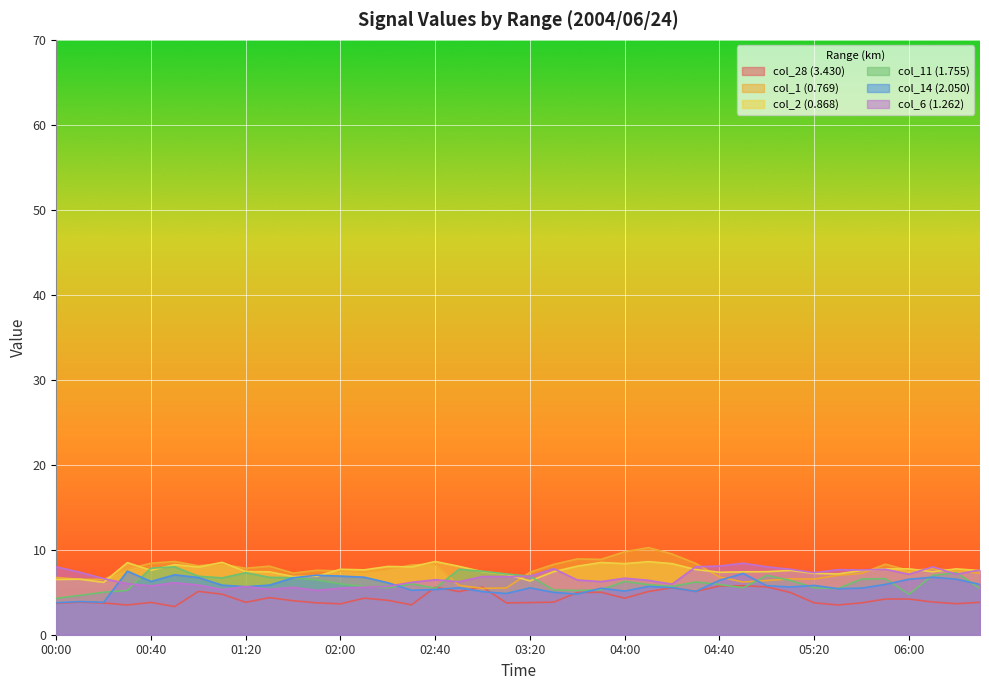

Reading left to right, list all the values displayed in this chart.

col_28 (3.430): 00:00=3.7	00:10=3.8	00:20=3.7	00:30=3.5	00:40=3.8	00:50=3.3	01:00=5.1	01:10=4.8	01:20=3.8	01:30=4.4	01:40=4.0	01:50=3.8	02:00=3.6	02:10=4.3	02:20=4.0	02:30=3.5	02:40=5.6	02:50=5.1	03:00=5.6	03:10=3.8	03:20=3.8	03:30=3.8	03:40=5.0	03:50=5.0	04:00=4.3	04:10=5.1	04:20=5.5	04:30=5.1	04:40=5.7	04:50=5.8	05:00=5.6	05:10=5.0	05:20=3.8	05:30=3.5	05:40=3.8	05:50=4.2	06:00=4.2	06:10=3.9	06:20=3.6	06:30=3.8
col_1 (0.769): 00:00=6.7	00:10=6.5	00:20=6.5	00:30=7.7	00:40=8.4	00:50=8.6	01:00=8.1	01:10=8.3	01:20=7.8	01:30=8.1	01:40=7.2	01:50=7.6	02:00=7.5	02:10=7.3	02:20=7.6	02:30=8.2	02:40=8.3	02:50=5.8	03:00=5.5	03:10=5.5	03:20=7.4	03:30=8.3	03:40=8.9	03:50=8.9	04:00=9.8	04:10=10.2	04:20=9.5	04:30=8.4	04:40=6.8	04:50=6.2	05:00=6.4	05:10=6.6	05:20=6.5	05:30=7.0	05:40=7.2	05:50=8.3	06:00=7.6	06:10=7.8	06:20=7.6	06:30=7.2
col_2 (0.868): 00:00=6.5	00:10=6.5	00:20=6.2	00:30=8.5	00:40=7.6	00:50=8.2	01:00=8.0	01:10=8.5	01:20=7.4	01:30=7.4	01:40=6.9	01:50=6.9	02:00=7.7	02:10=7.6	02:20=8.0	02:30=8.0	02:40=8.6	02:50=8.0	03:00=7.4	03:10=7.1	03:20=6.3	03:30=7.4	03:40=8.1	03:50=8.5	04:00=8.4	04:10=8.6	04:20=8.4	04:30=7.7	04:40=7.4	04:50=7.4	05:00=7.4	05:10=7.6	05:20=7.2	05:30=7.1	05:40=7.5	05:50=7.8	06:00=7.8	06:10=7.4	06:20=7.8	06:30=7.5
col_11 (1.755): 00:00=4.3	00:10=4.6	00:20=5.0	00:30=5.2	00:40=7.8	00:50=8.0	01:00=6.9	01:10=6.7	01:20=7.3	01:30=6.8	01:40=6.7	01:50=6.5	02:00=6.0	02:10=5.7	02:20=5.5	02:30=6.0	02:40=5.5	02:50=7.7	03:00=7.5	03:10=7.1	03:20=6.9	03:30=5.3	03:40=5.2	03:50=5.3	04:00=6.3	04:10=5.9	04:20=5.7	04:30=6.2	04:40=5.9	04:50=5.5	05:00=7.0	05:10=6.4	05:20=5.5	05:30=5.4	05:40=6.5	05:50=6.6	06:00=4.8	06:10=7.0	06:20=7.3	06:30=5.4
col_14 (2.050): 00:00=3.8	00:10=3.9	00:20=3.8	00:30=7.5	00:40=6.3	00:50=7.0	01:00=6.7	01:10=5.8	01:20=5.6	01:30=5.8	01:40=6.7	01:50=7.0	02:00=6.9	02:10=6.8	02:20=6.1	02:30=5.2	02:40=5.3	02:50=5.5	03:00=5.1	03:10=4.9	03:20=5.5	03:30=5.0	03:40=4.8	03:50=5.5	04:00=5.1	04:10=5.7	04:20=5.5	04:30=5.1	04:40=6.4	04:50=7.2	05:00=5.8	05:10=5.6	05:20=5.8	05:30=5.4	05:40=5.5	05:50=5.9	06:00=6.5	06:10=6.8	06:20=6.5	06:30=5.9
col_6 (1.262): 00:00=8.0	00:10=7.4	00:20=6.6	00:30=6.0	00:40=5.8	00:50=6.1	01:00=5.9	01:10=5.3	01:20=5.7	01:30=5.3	01:40=5.6	01:50=5.2	02:00=5.5	02:10=5.6	02:20=5.7	02:30=6.2	02:40=6.5	02:50=6.2	03:00=6.9	03:10=6.8	03:20=6.9	03:30=7.8	03:40=6.4	03:50=6.2	04:00=6.6	04:10=6.4	04:20=6.0	04:30=8.0	04:40=8.1	04:50=8.4	05:00=8.0	05:10=7.7	05:20=7.3	05:30=7.6	05:40=7.6	05:50=7.7	06:00=7.1	06:10=8.0	06:20=7.1	06:30=7.6